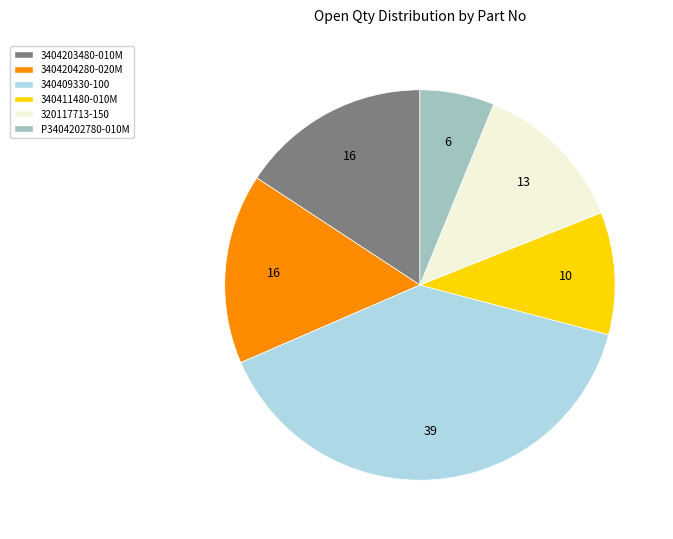

Is the sum of P3404202780-010M and 340411480-010M greater than half?

No